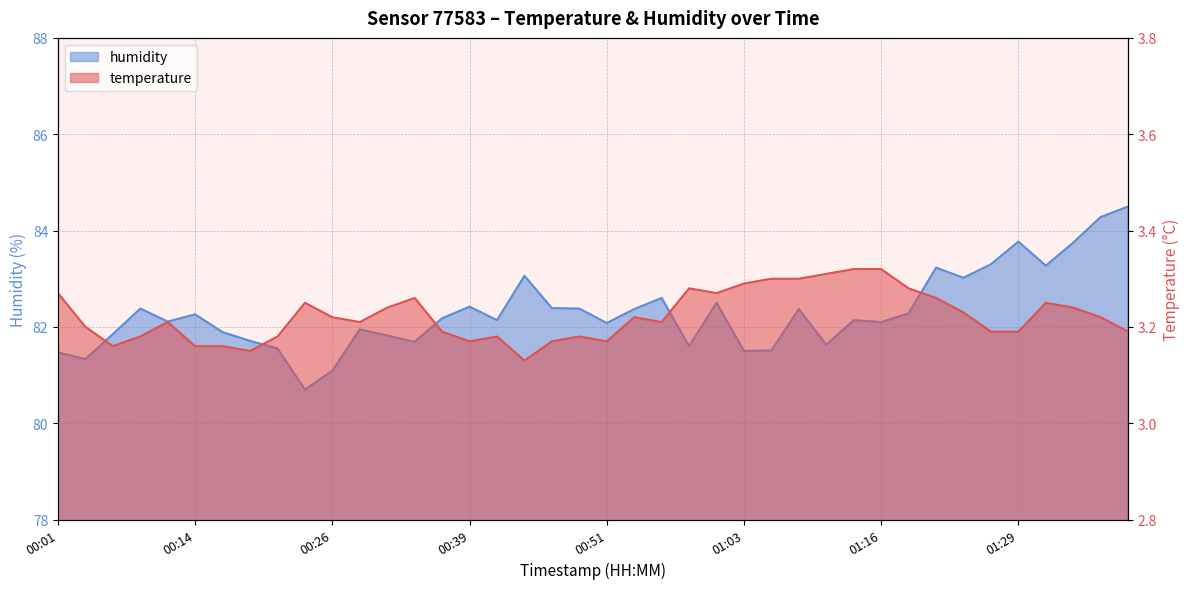

How many temperature values are between 3 and 4?

40